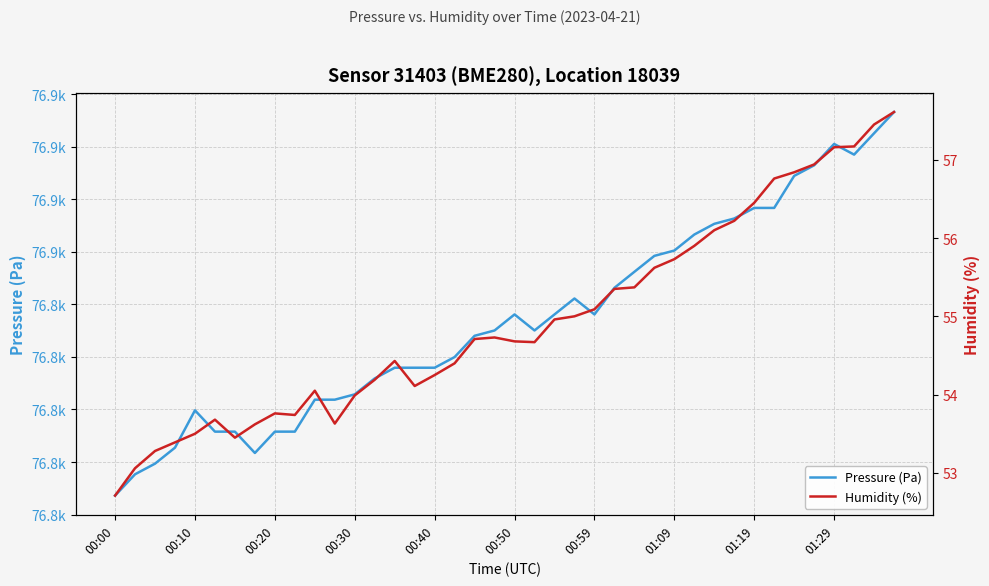

What are all the series names shown in the legend?

Pressure (Pa), Humidity (%)